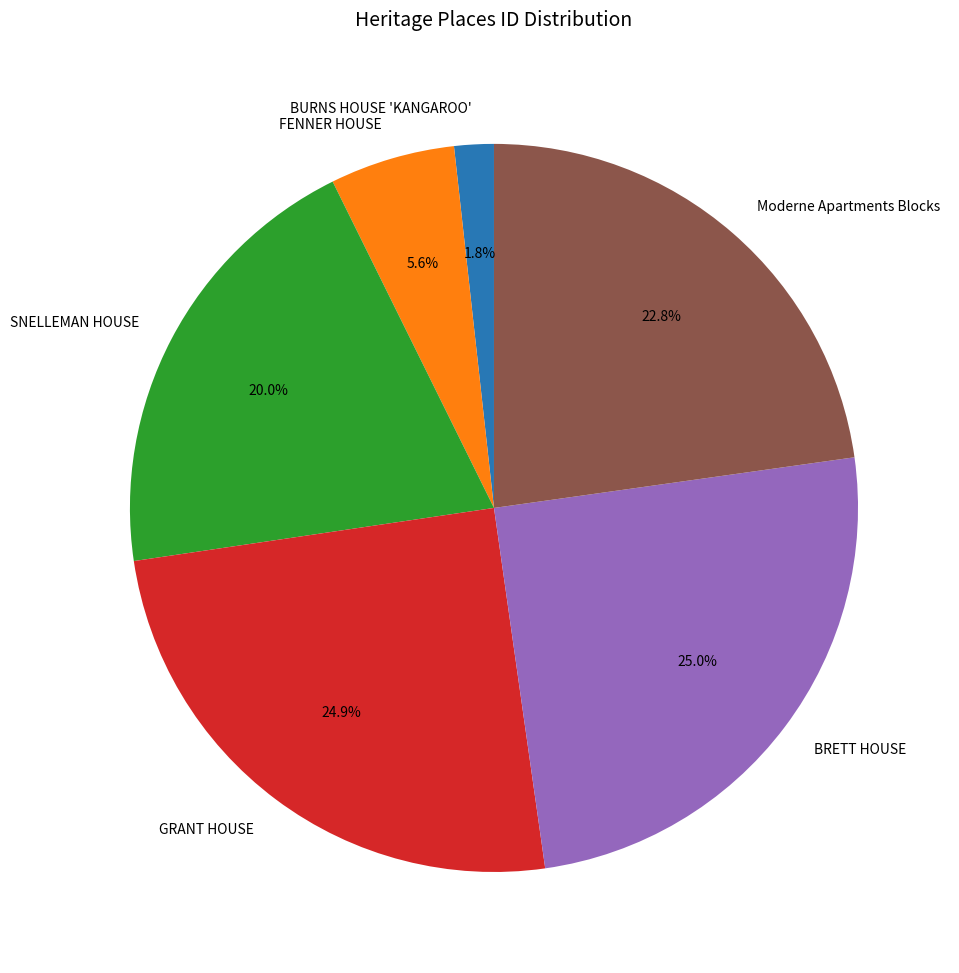

What portion of the pie excludes SNELLEMAN HOUSE?

80.0%